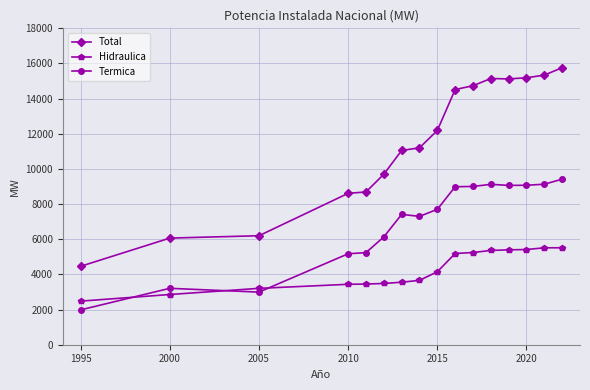

Which series has the largest total across all categories?

Total